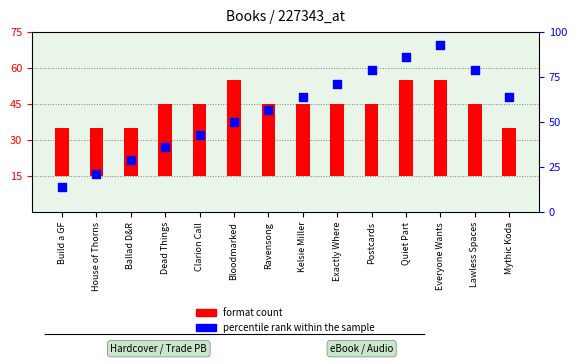

What is the change in value from House of Thorns to Postcards?

+58